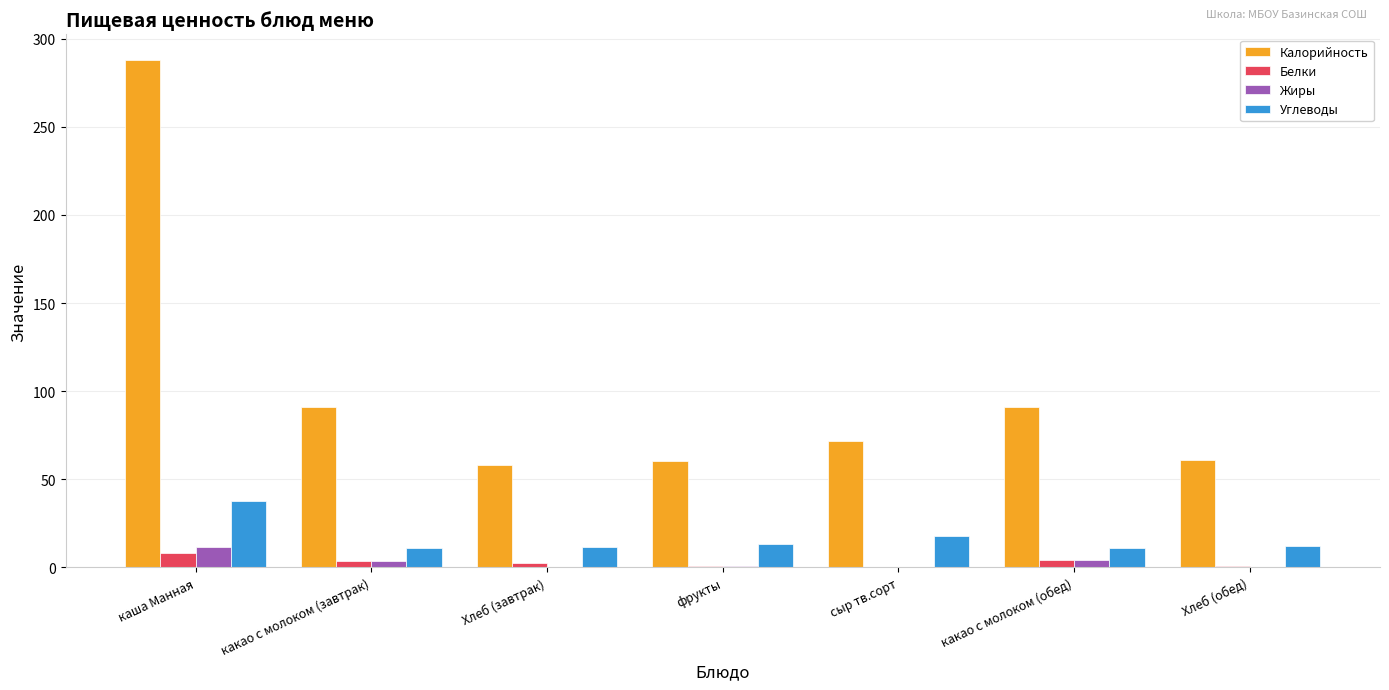

What is the sum of all Калорийность values?

721.5